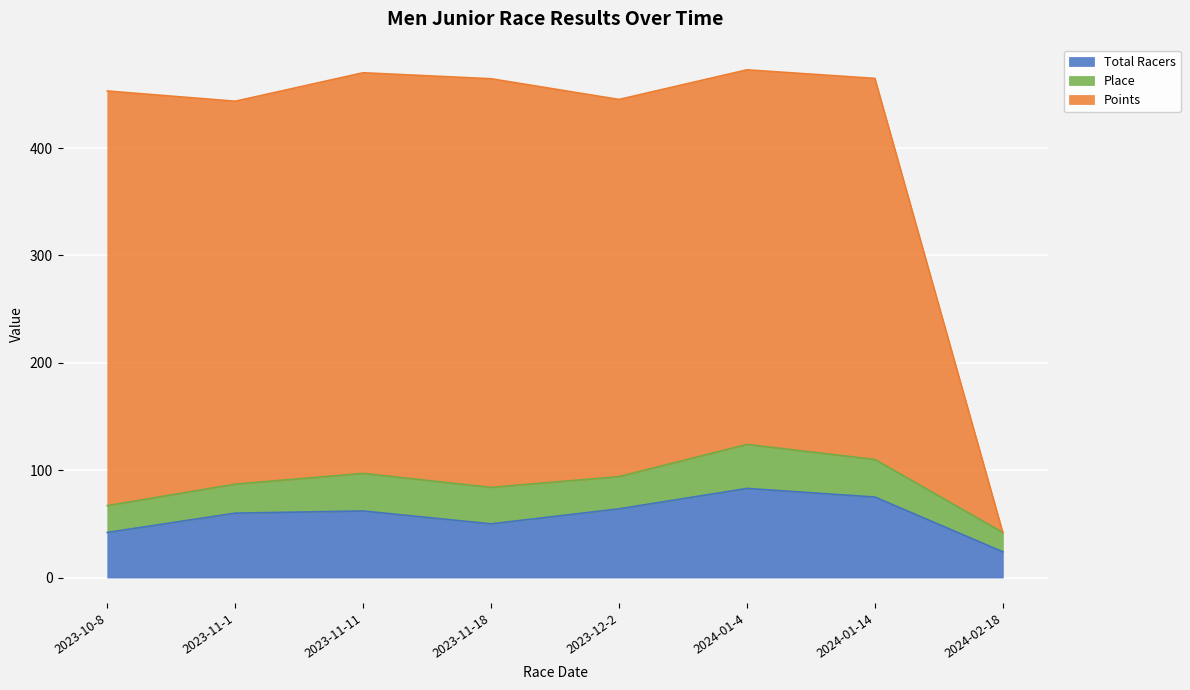

Which category has the lowest value in the Total Racers series?

2024-02-18